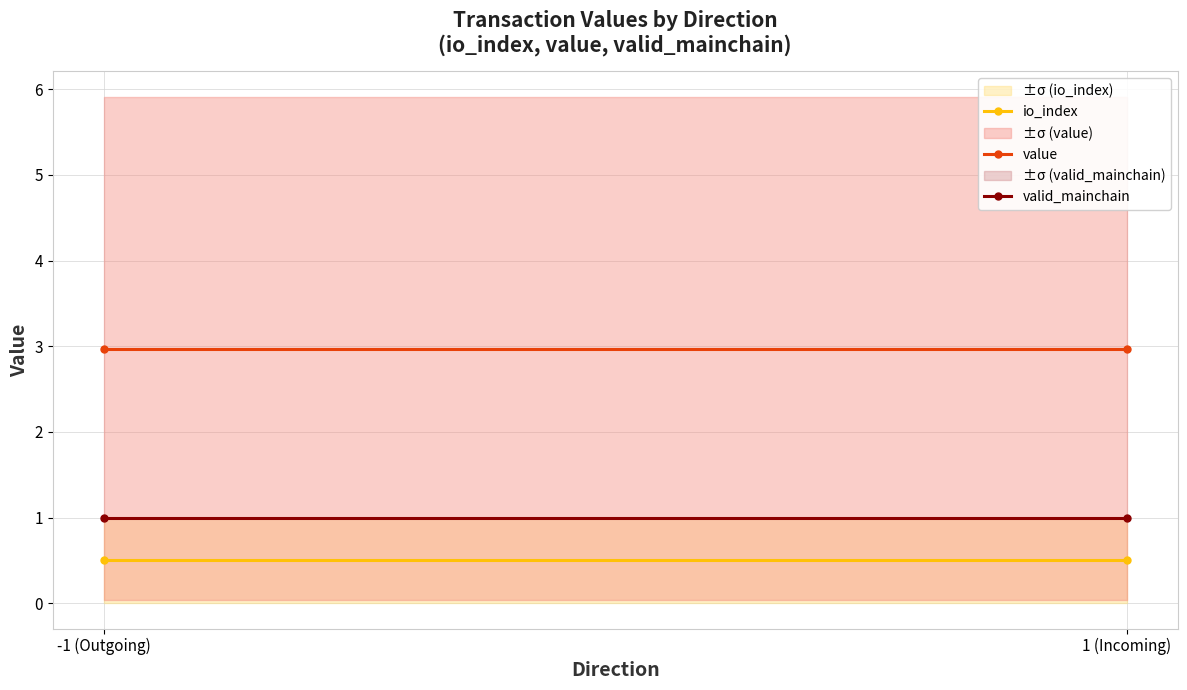

Is the value of valid_mainchain at -1 (Outgoing) greater than the value of value at -1 (Outgoing)?

No